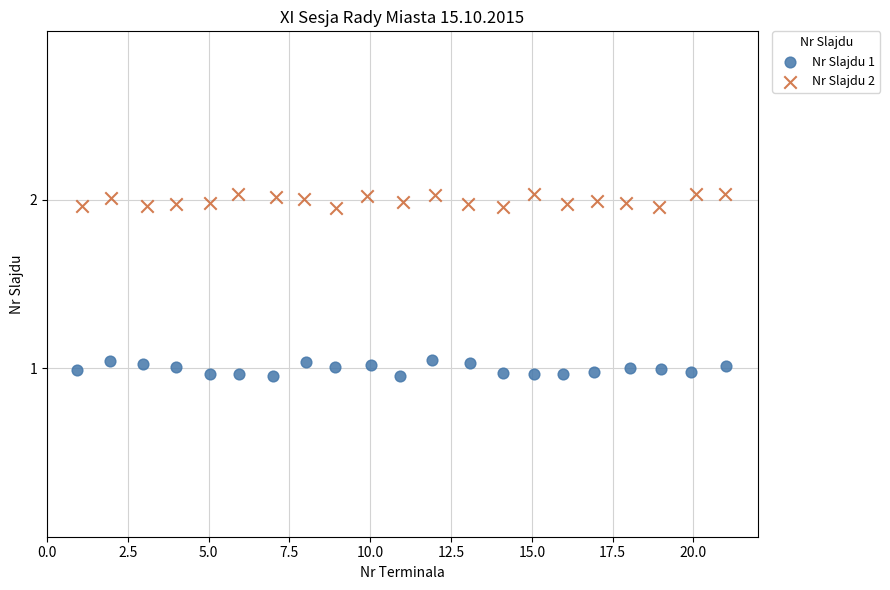

Which series reaches the maximum Y coordinate?

Nr Slajdu 2